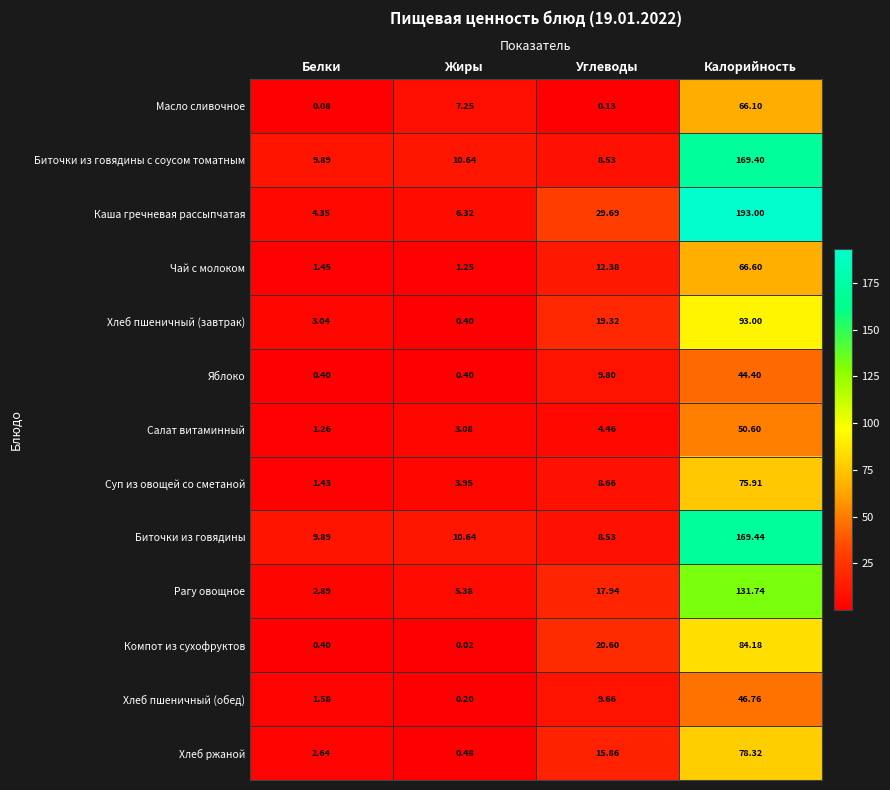

At which label does Биточки из говядины с соусом томатным first exceed 10?

Жиры